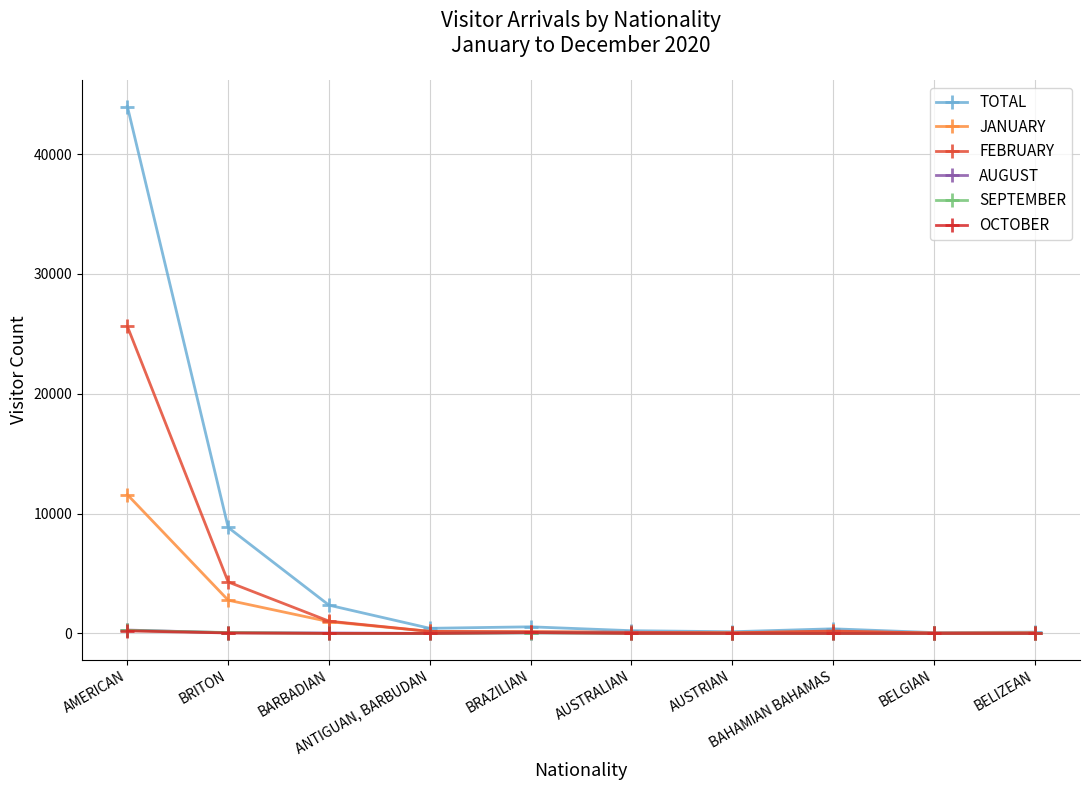

Between which two adjacent categories do AUGUST and SEPTEMBER first intersect?

AMERICAN and BRITON